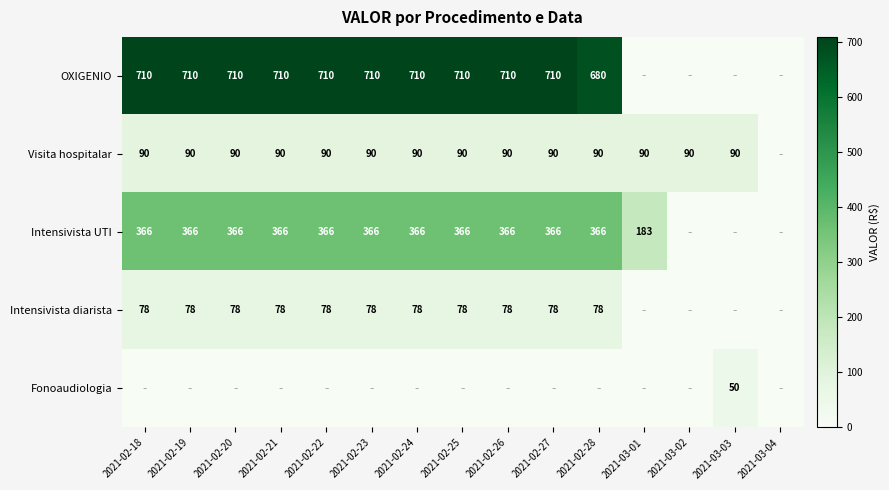

What is the sum of the Intensivista diarista values at 2021-02-23 and 2021-02-27?

156